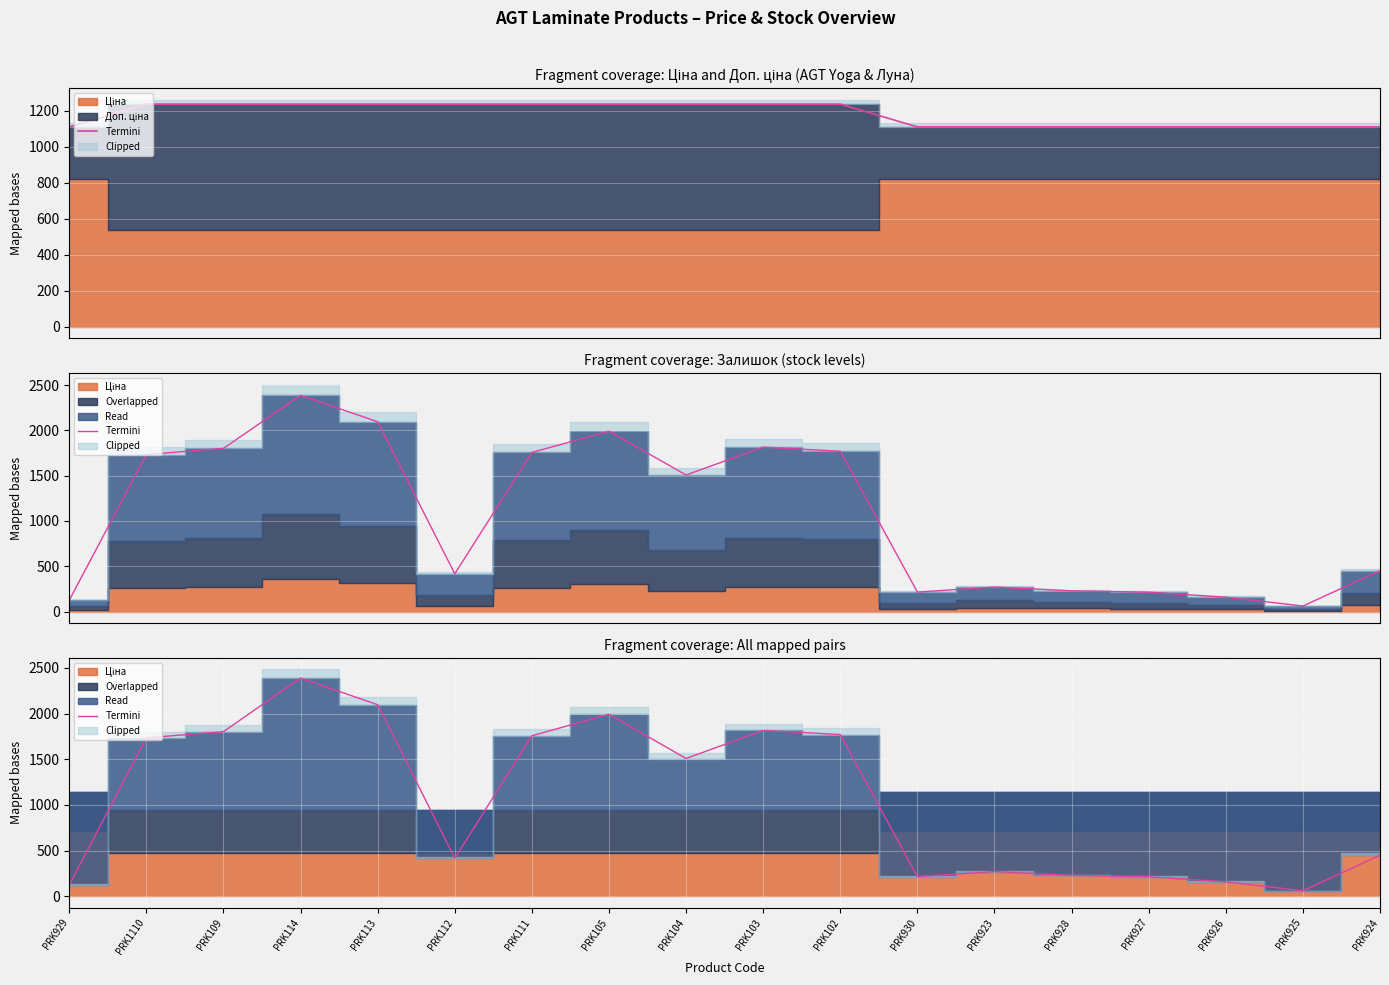

List the labels in order of value, largest first.

PRK114, PRK113, PRK105, PRK103, PRK109, PRK102, PRK111, PRK1110, PRK104, PRK924, PRK112, PRK923, PRK928, PRK930, PRK927, PRK926, PRK929, PRK925